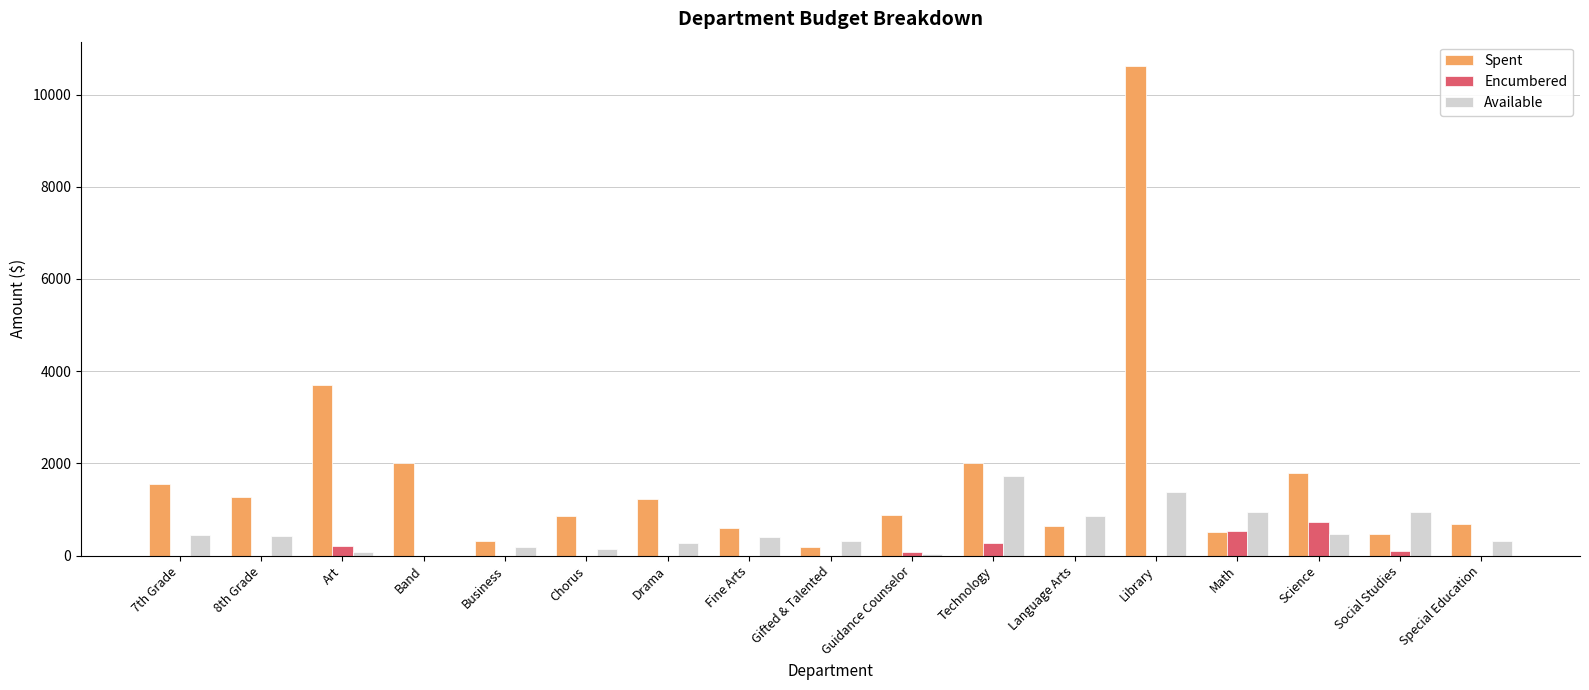

Is it true that Encumbered equals 0.0 at Chorus?

True